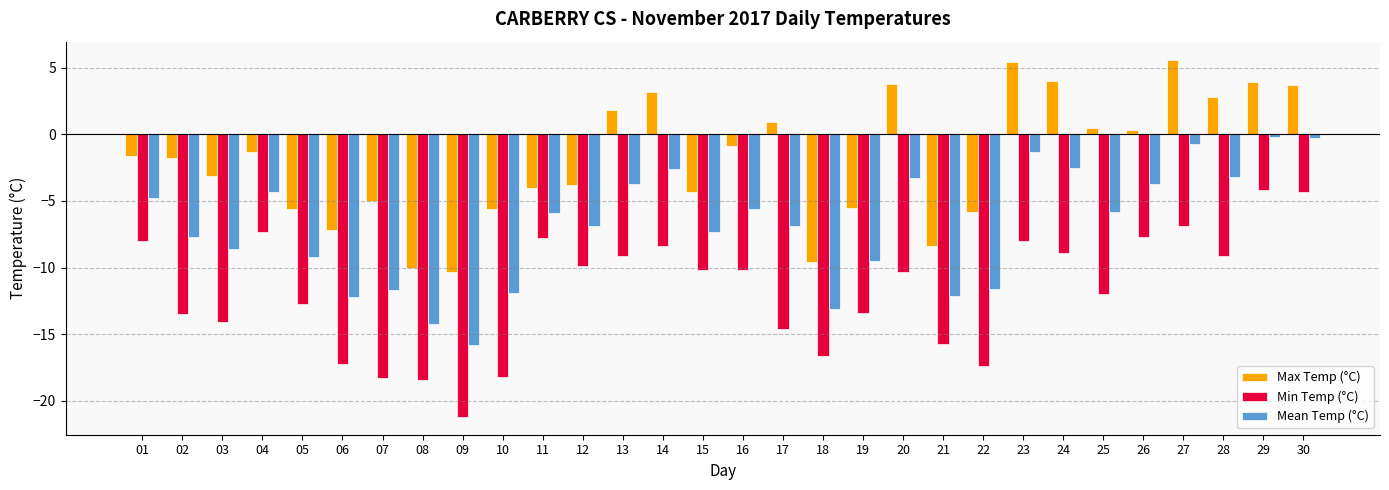

Rank the series at 13 from highest to lowest value.

Max Temp (°C), Mean Temp (°C), Min Temp (°C)